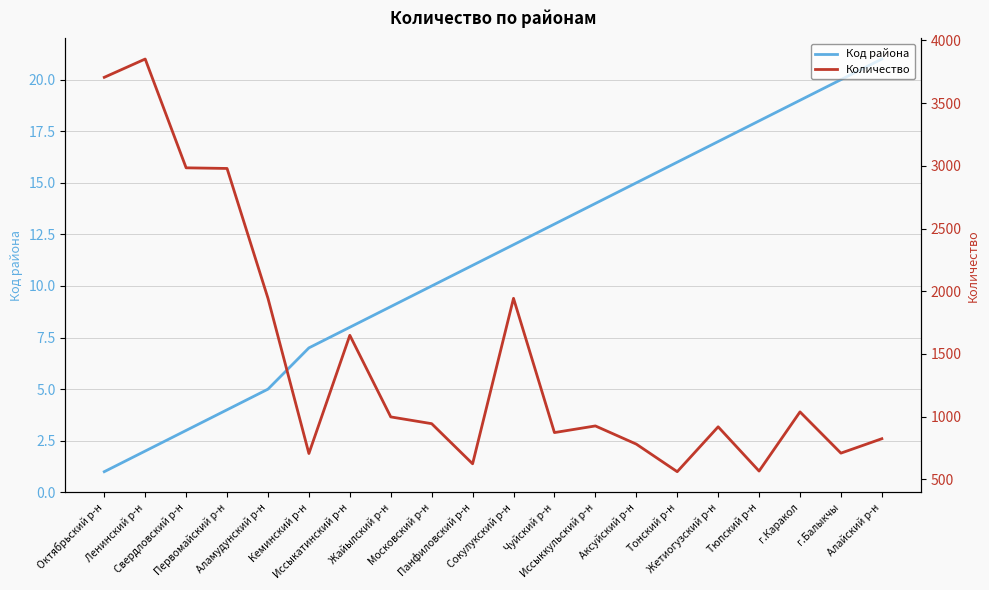

True or false: Код района and Количество cross at least once.

False